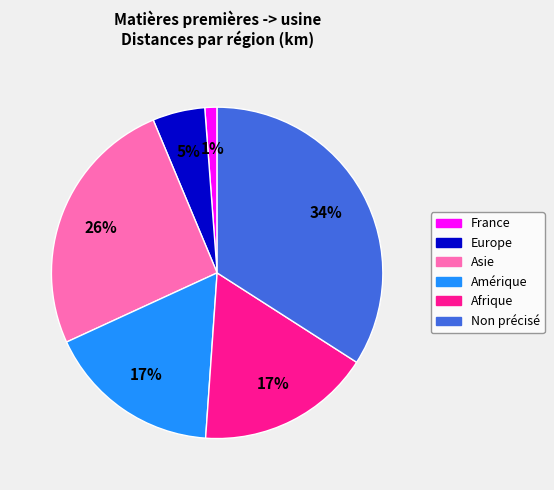

The Asie slice represents 26% of the pie. True or false?

True